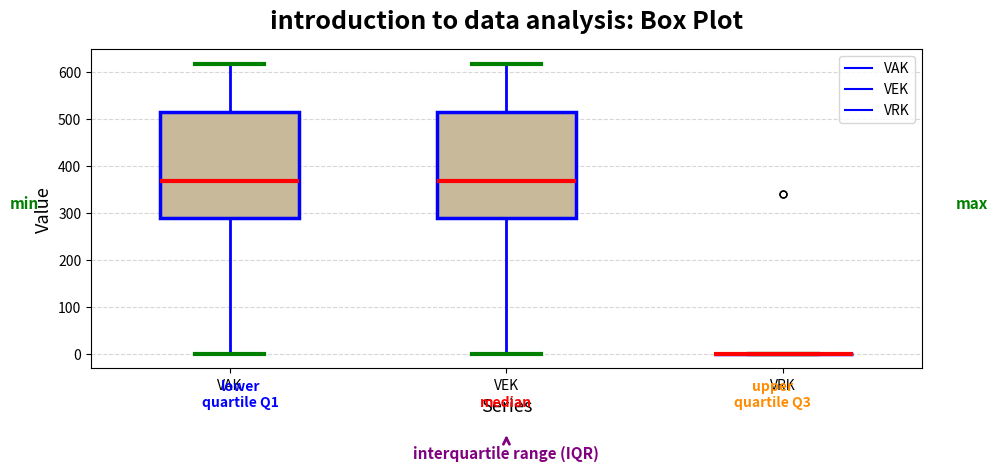

Reading left to right, read every box against the y-axis: the position of its median line, the range the box covers, and the ends of its whiskers. The values are not printed on the chart, so give them approximately, as read against the axis.

VAK: median 370, box 290 to 520, whiskers 0 to 620
VEK: median 370, box 290 to 520, whiskers 0 to 620
VRK: box collapsed to a line at 0, whiskers 0 to 0